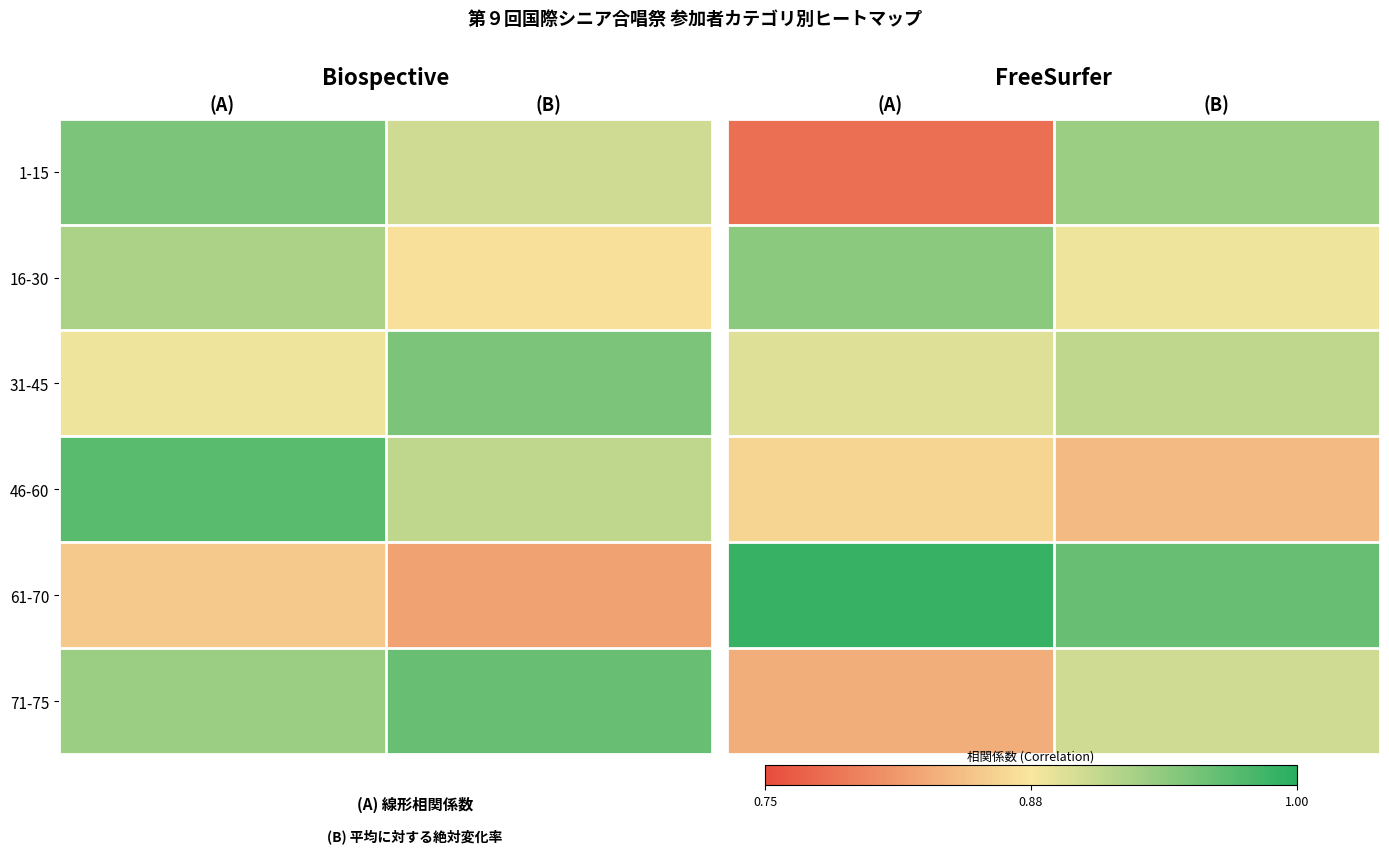

Count the number of categories in the chart.

2